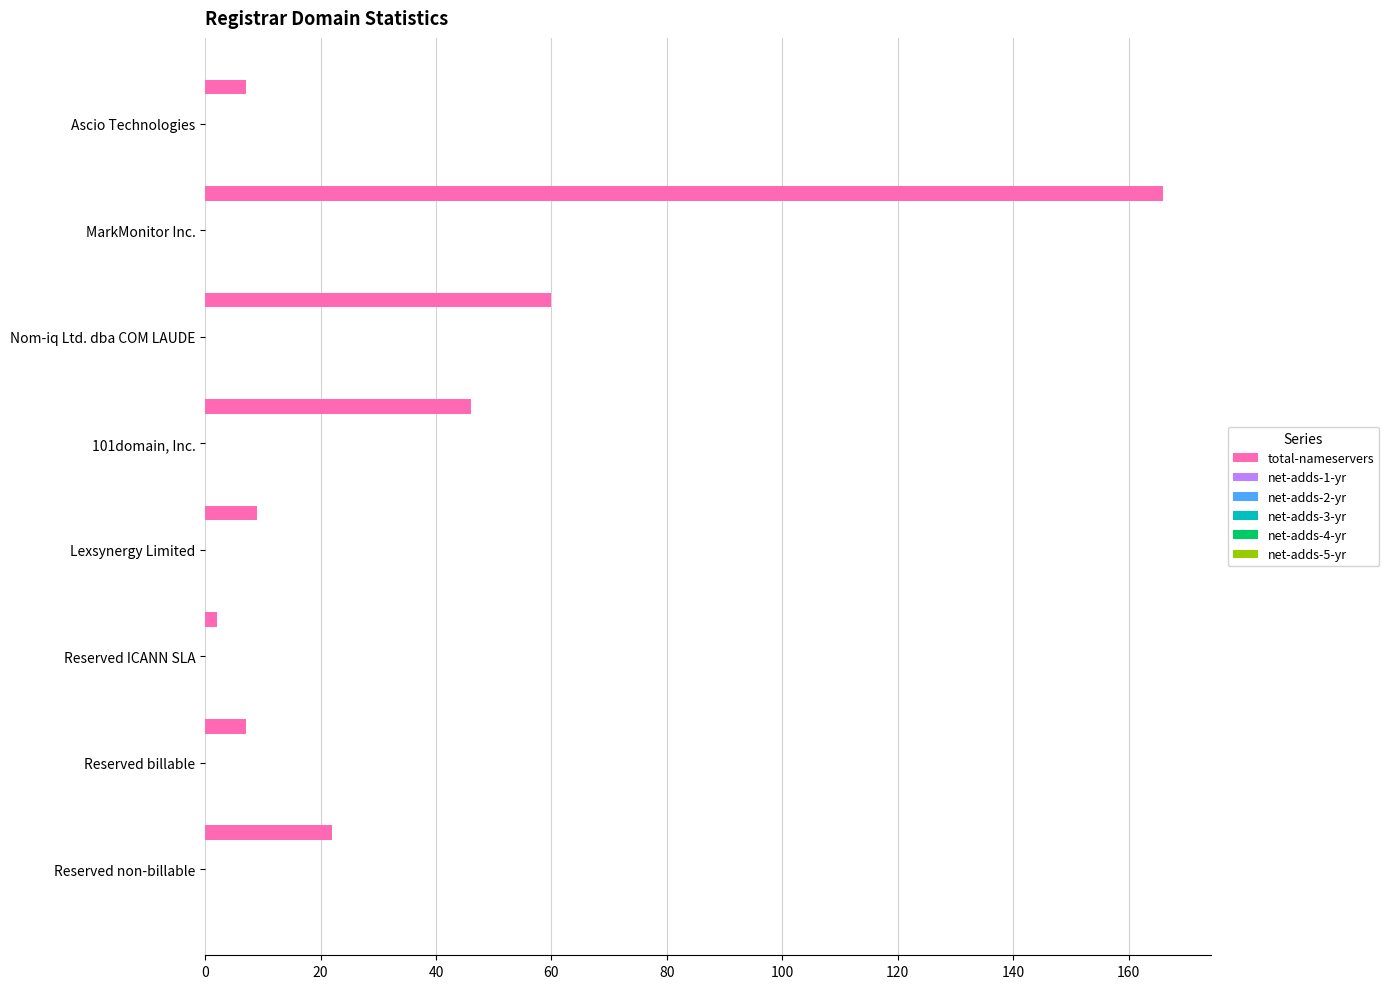

What is the average value?

40